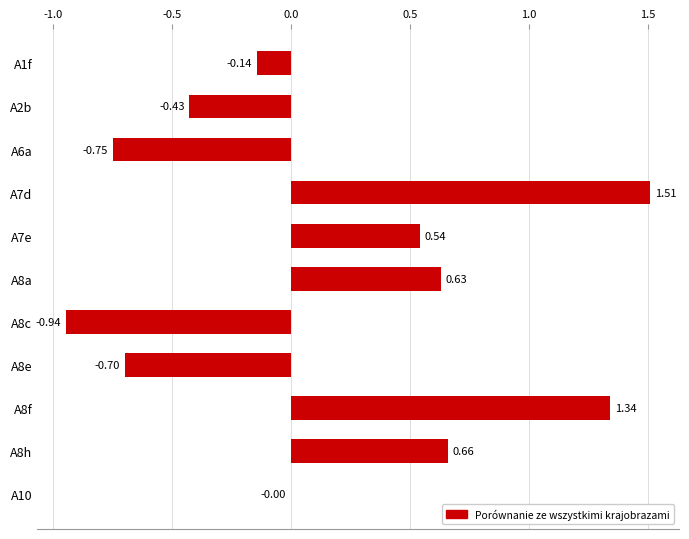

At which category does the chart reach its peak across all series?

A7d